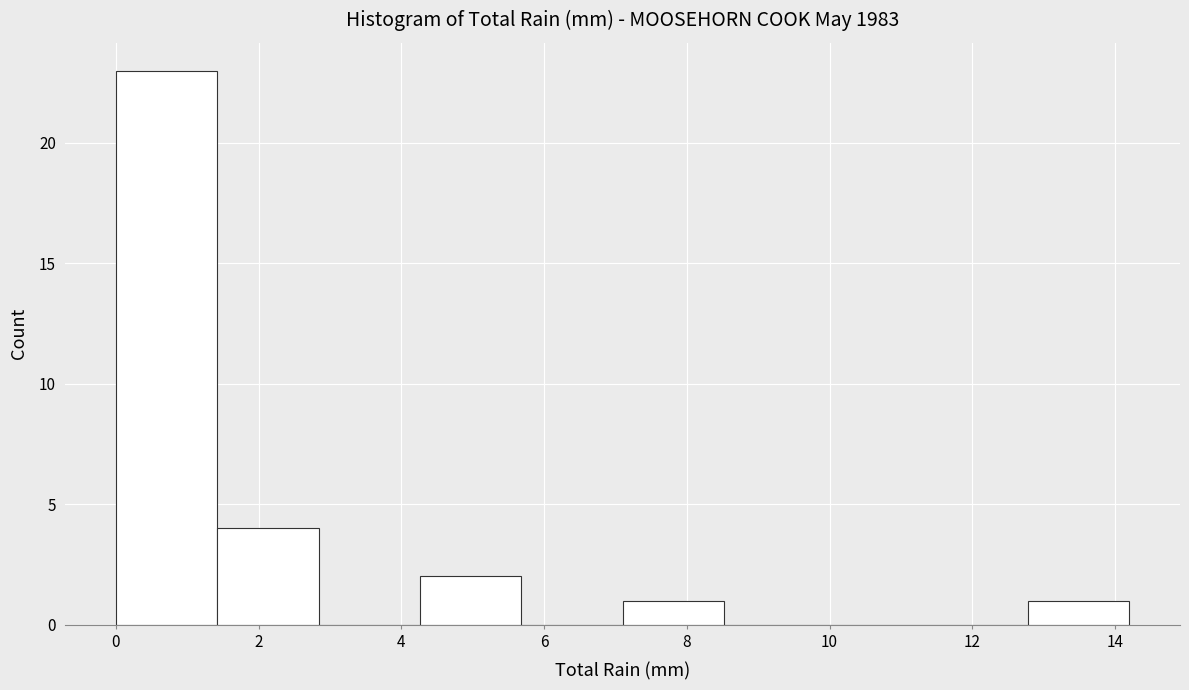

Which range on the x-axis has the tallest bar?

0.00 to 1.42